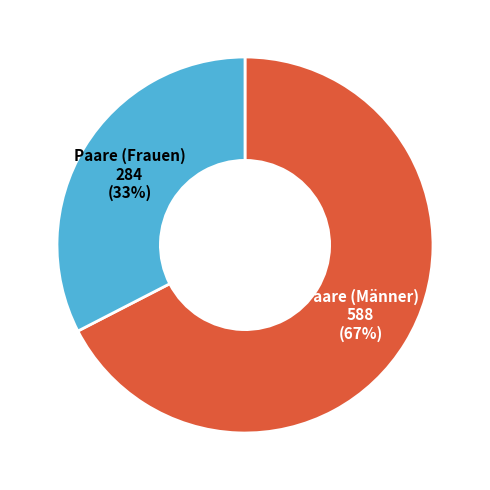

Is there a majority slice in this chart?

Yes